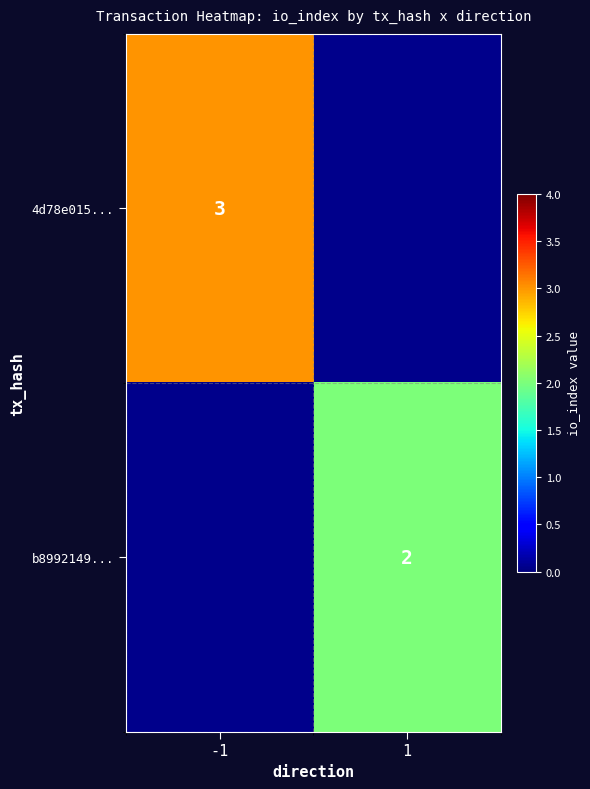

The value of 4d78e015... at -1 is 4. True or false?

False